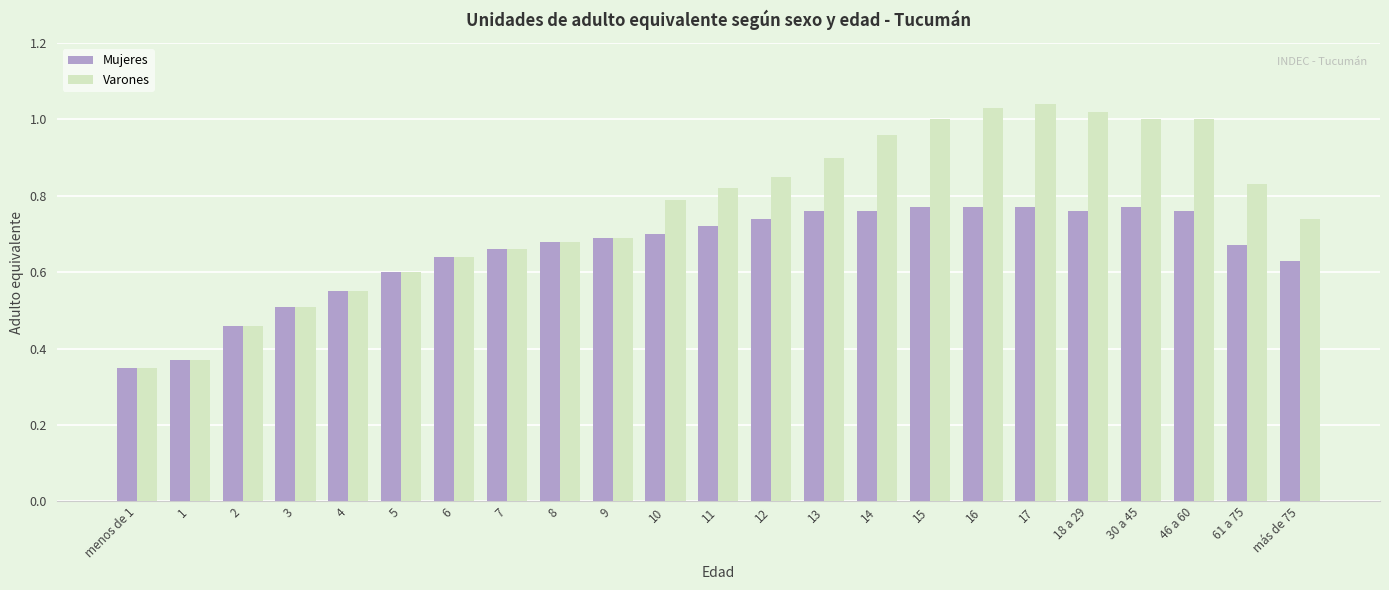

At how many categories does at least one series exceed 0?

23